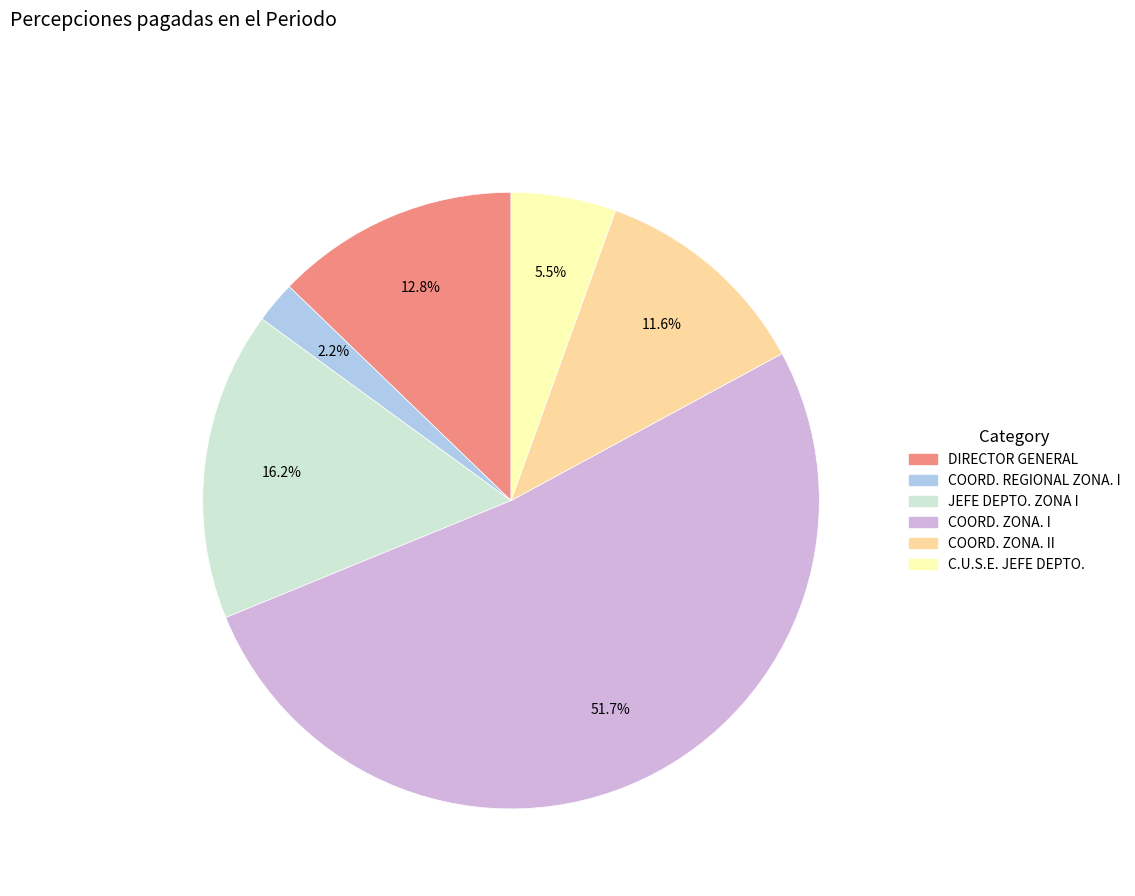

Does any single category account for the majority?

Yes